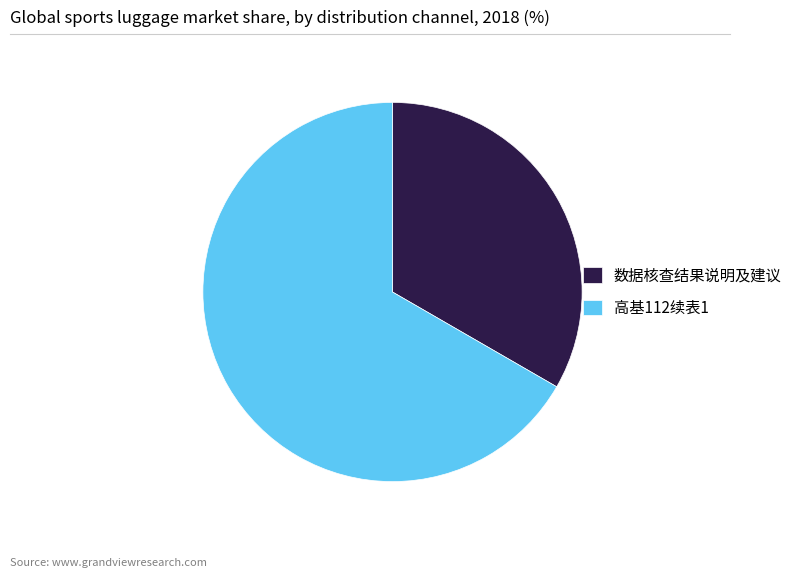

Rank the categories by value from highest to lowest.

高基112续表1, 数据核查结果说明及建议